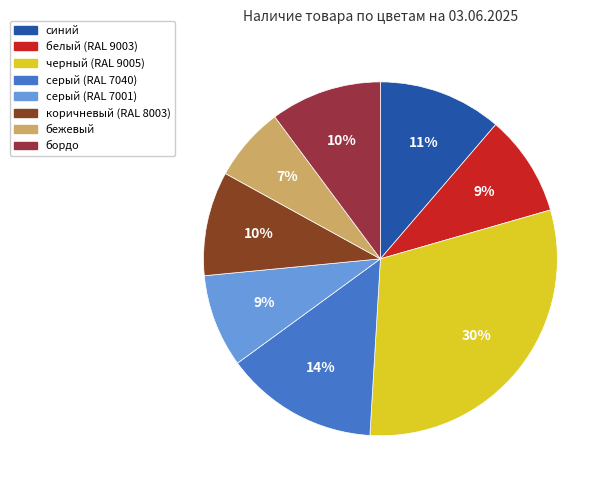

Is there any slice that represents more than half of the pie?

No